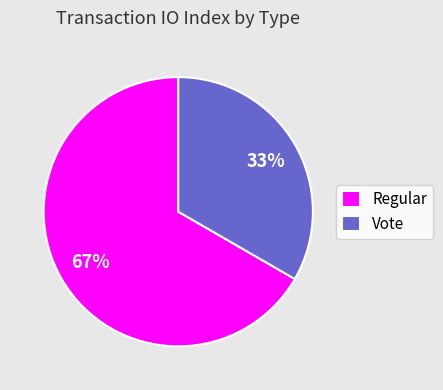

To the nearest percent, what portion does Regular represent?

67%